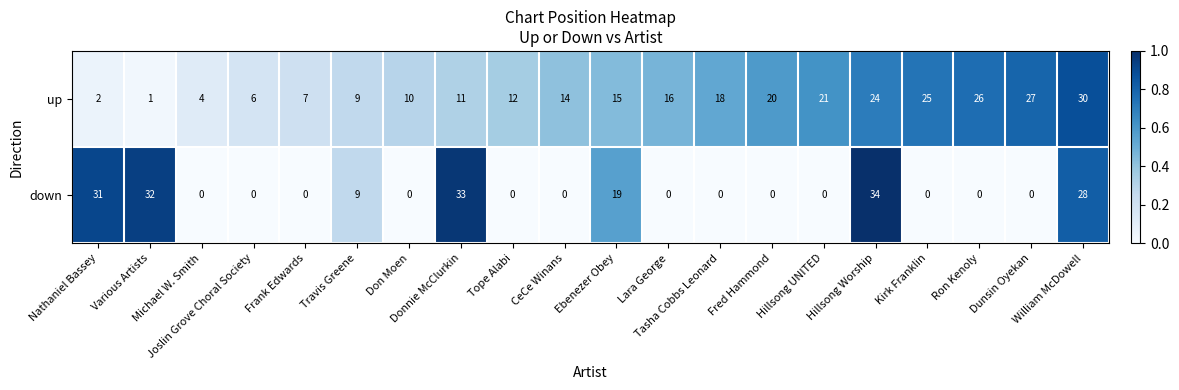

What is the sum of all down values?

186